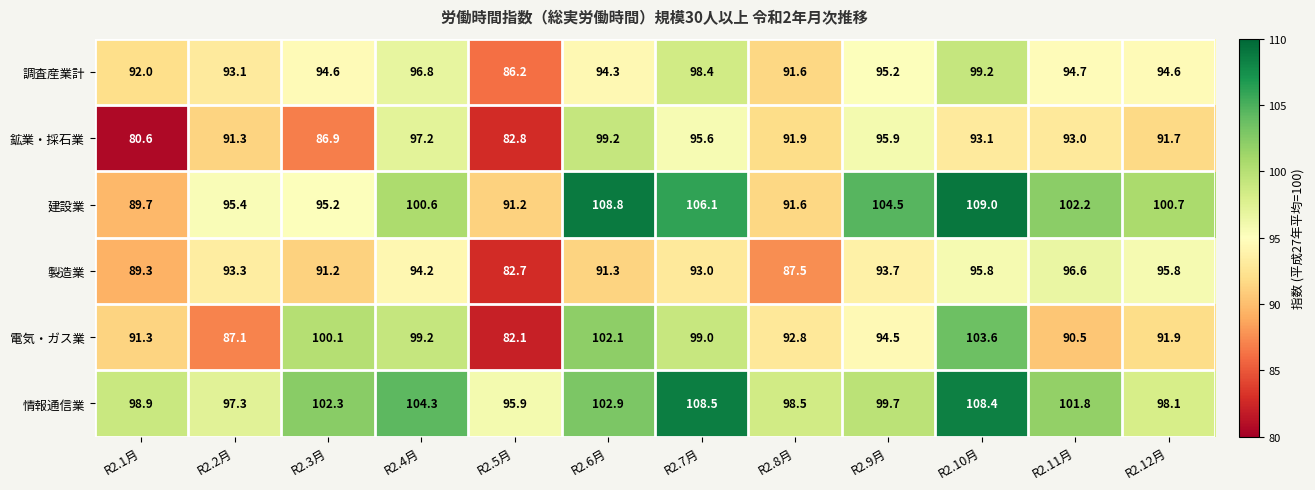

At which category is the sum across all series the highest?

R2.10月